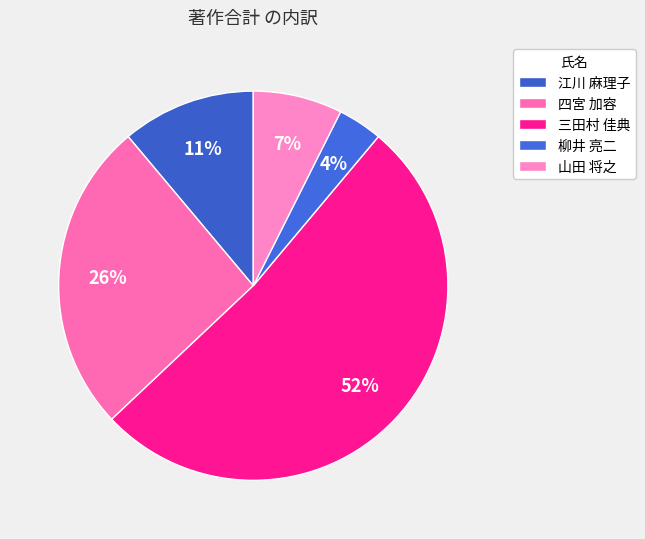

Count the number of slices in the pie.

5